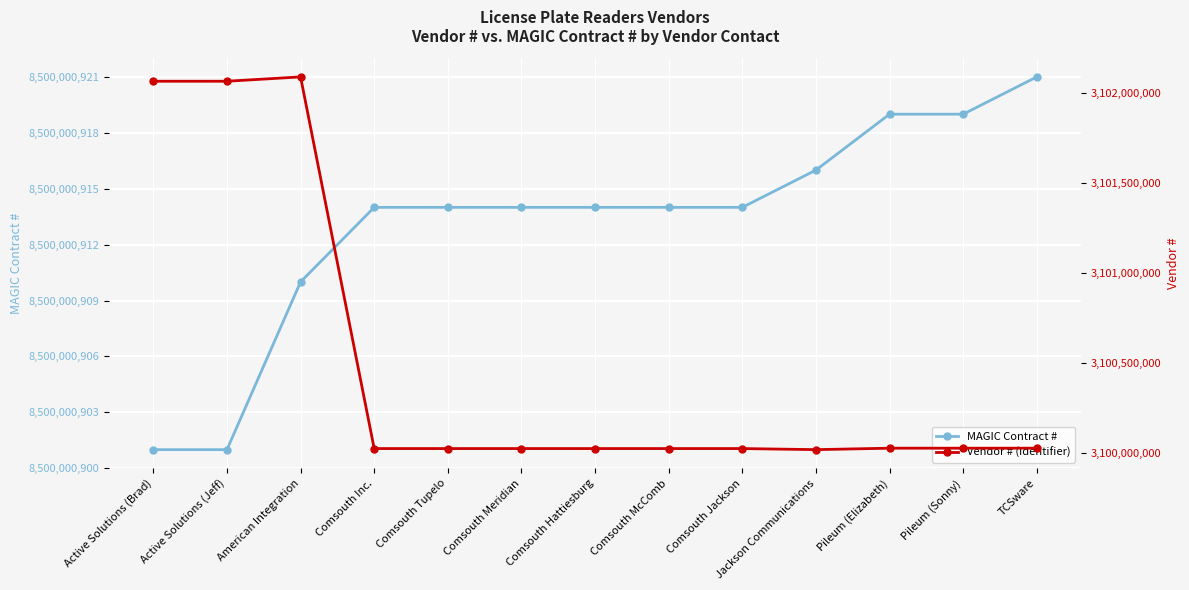

How many lines are shown in the chart?

2